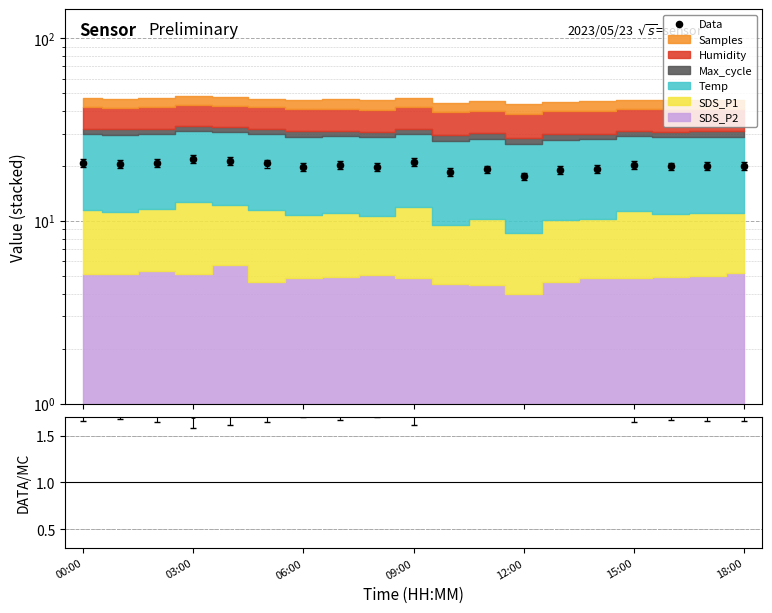

What is the change in value from 03:00 to 7?

-0.3